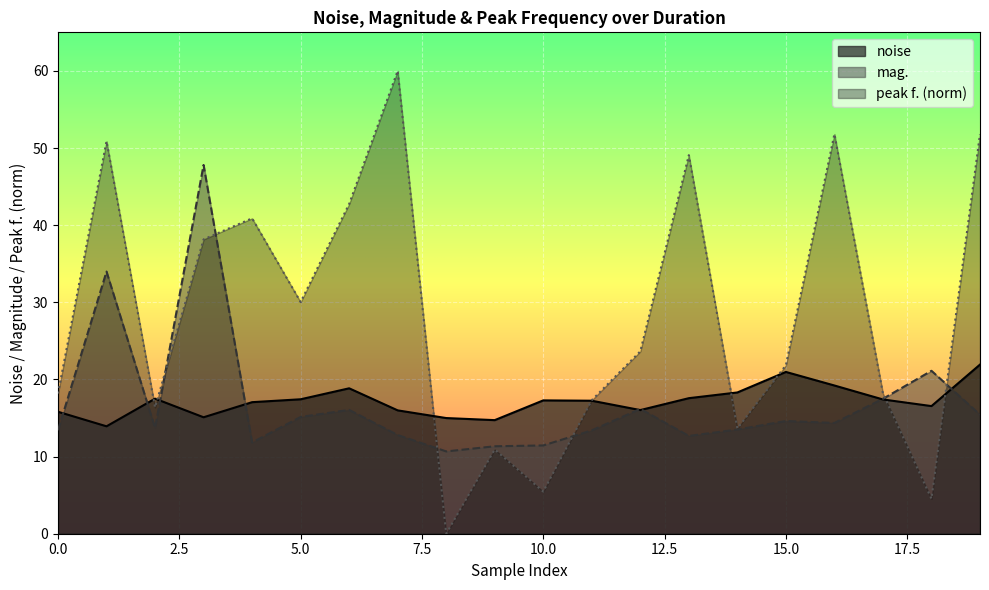

What is the approximate value of peak f. at 0?

42.8